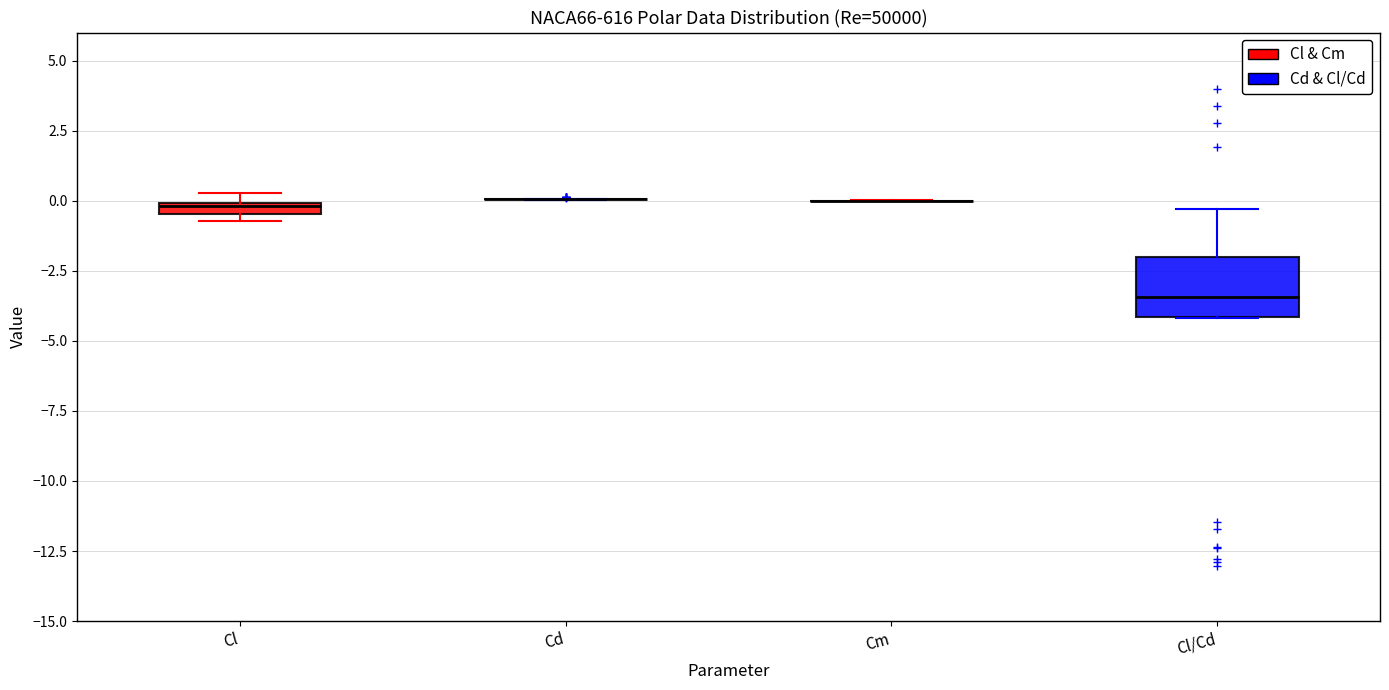

Which box is the tallest, from its lower edge to its upper edge?

Cl/Cd